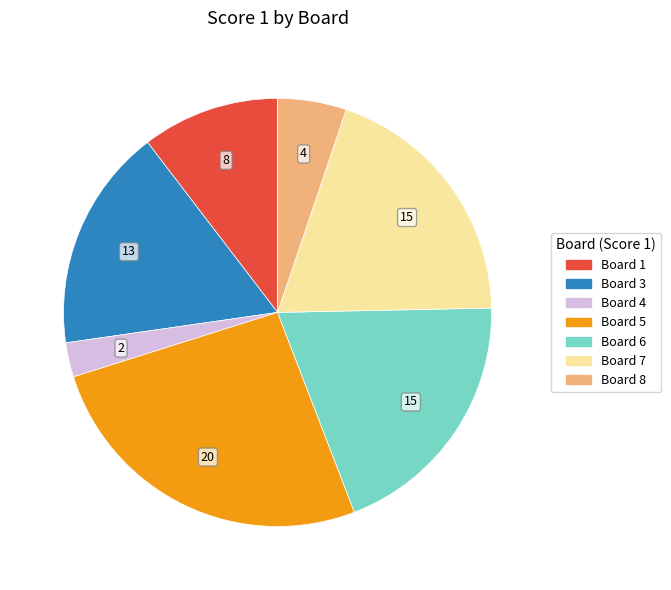

How many slices are in this pie chart?

7